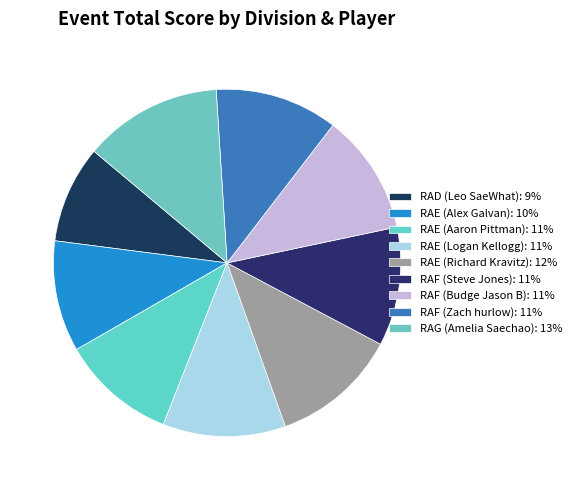

To the nearest percent, what is the combined percentage of RAD (Leo SaeWhat) and RAE (Richard Kravitz)?

21%